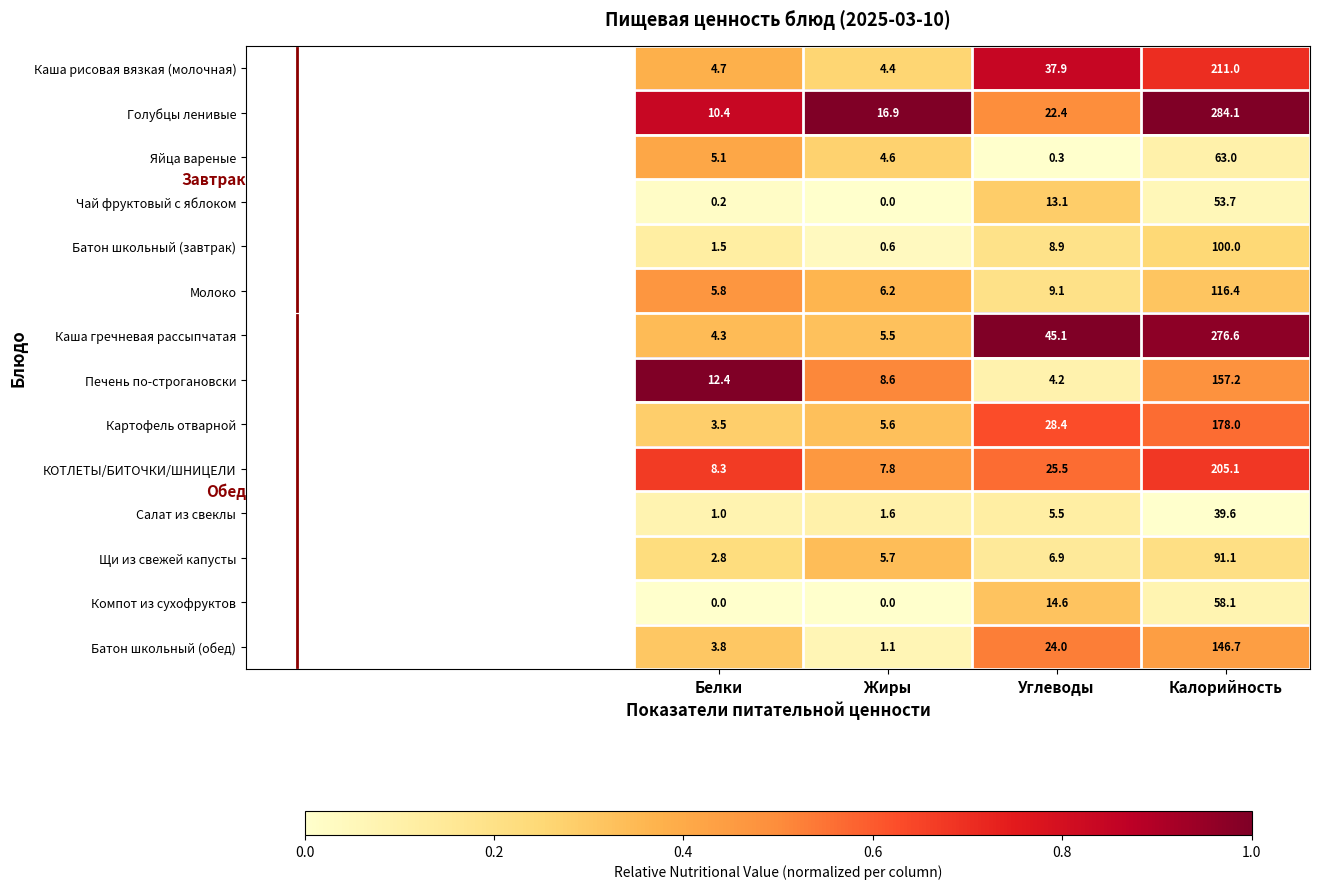

True or false: Голубцы ленивые has a value of 15.7 at Белки.

False